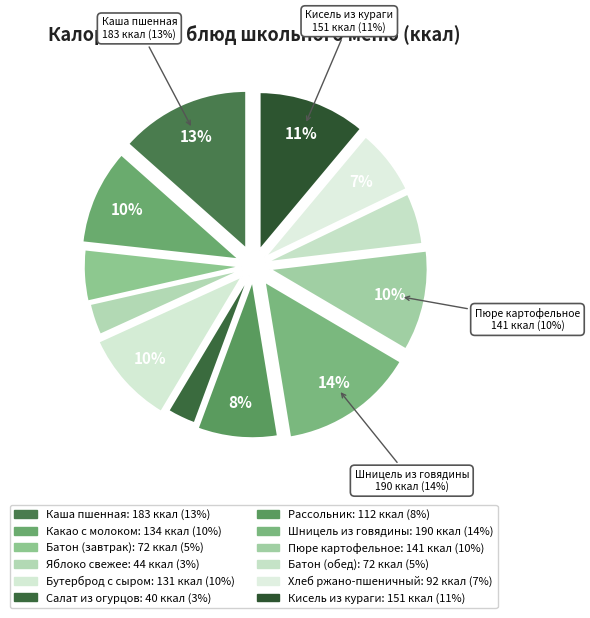

How many segments does this pie chart have?

12